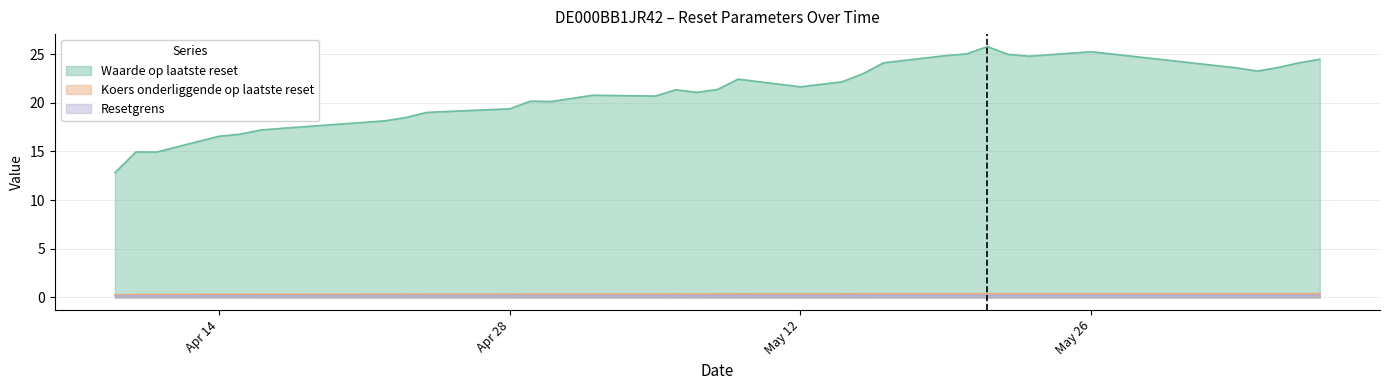

What value does the Koers onderliggende op laatste reset series have at May 26?

0.4